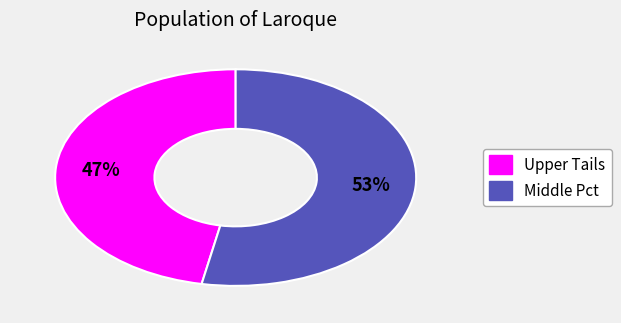

To the nearest percent, what is the average slice percentage?

50%